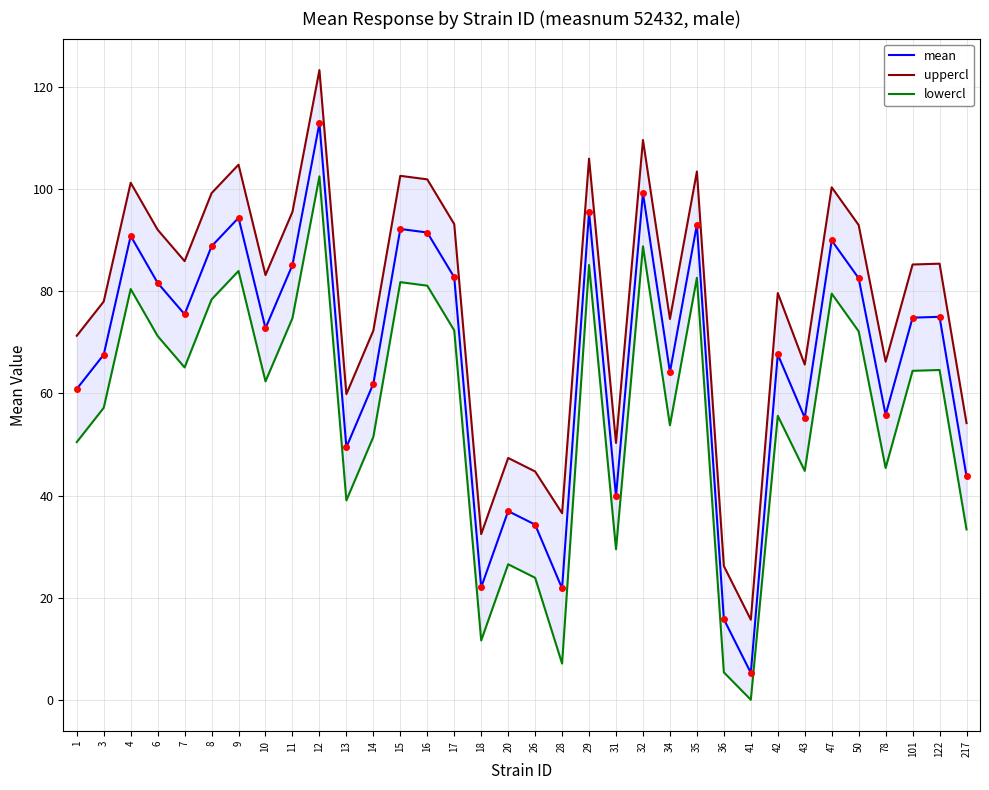

The value of mean at 9 is 128.6. True or false?

False